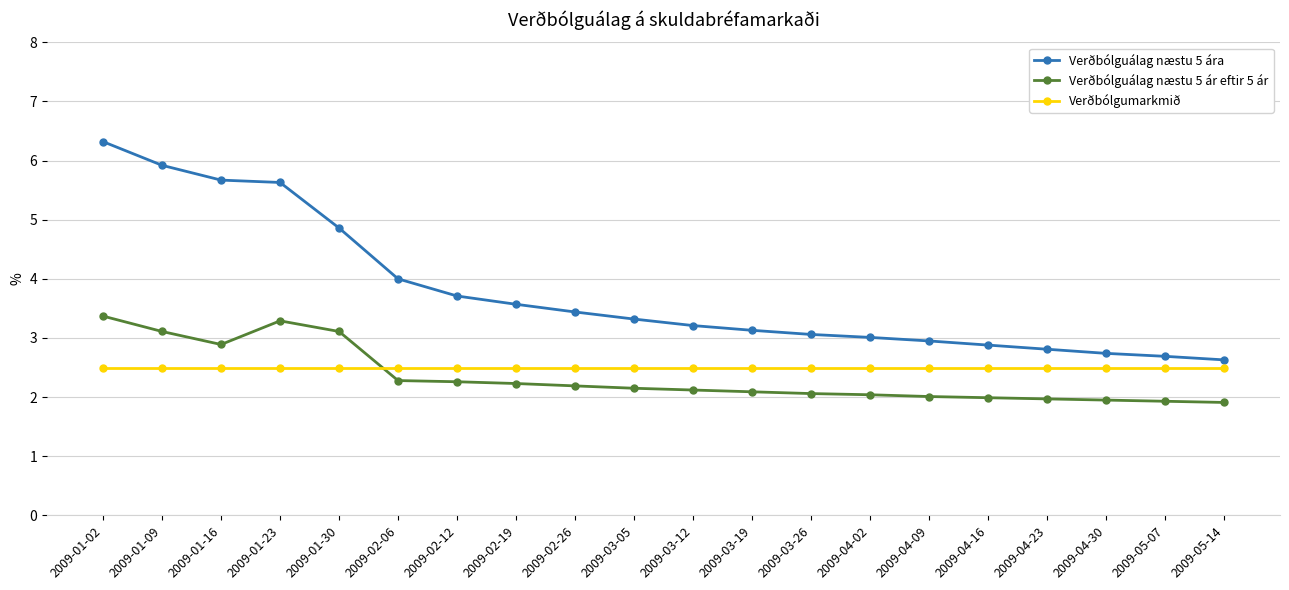

What is the sum of the Verðbólguálag næstu 5 ár eftir 5 ár values at 2009-02-06 and 2009-03-12?

4.4